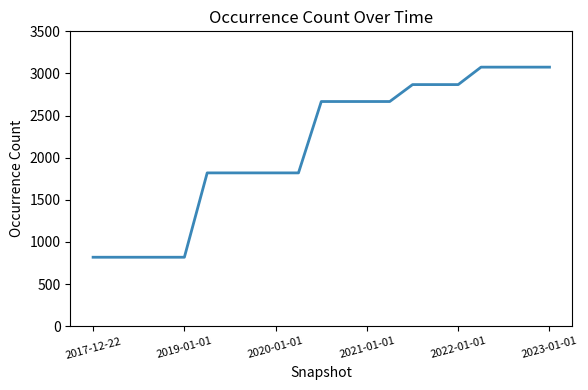

What is the difference between the maximum and minimum values?

2256